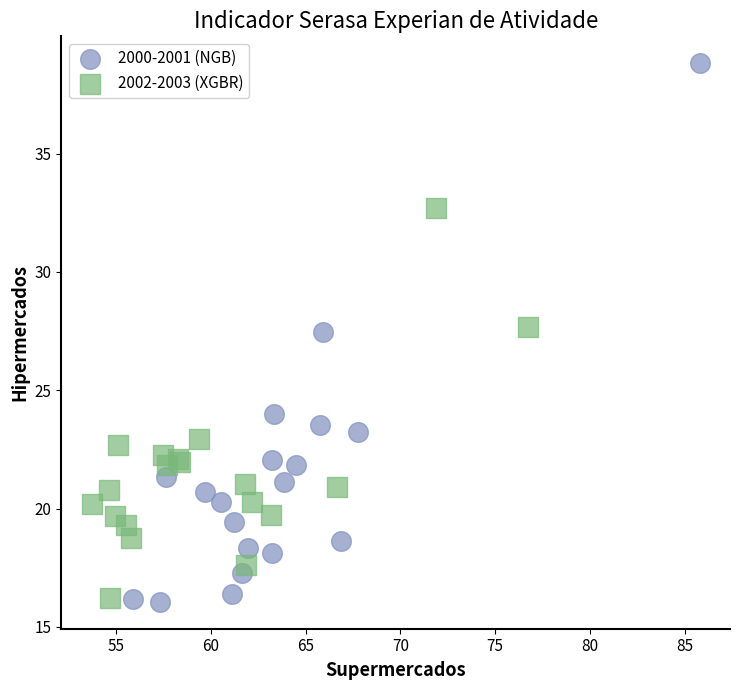

Which series has the widest spread of Y values?

2000-2001 (NGB)